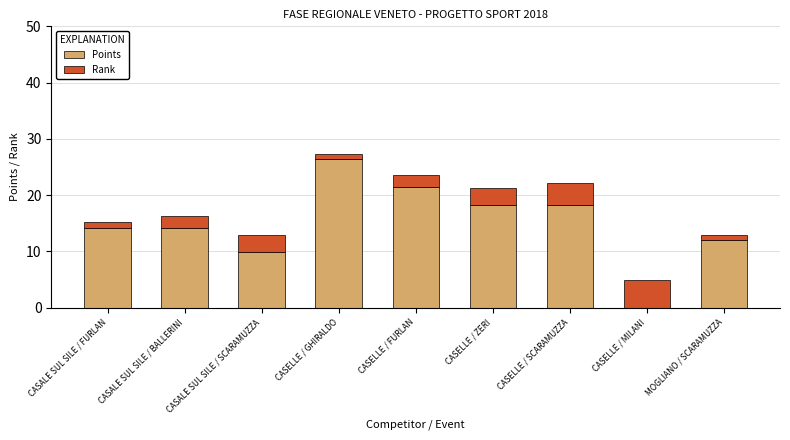

What is the sum of all Points values?

134.8